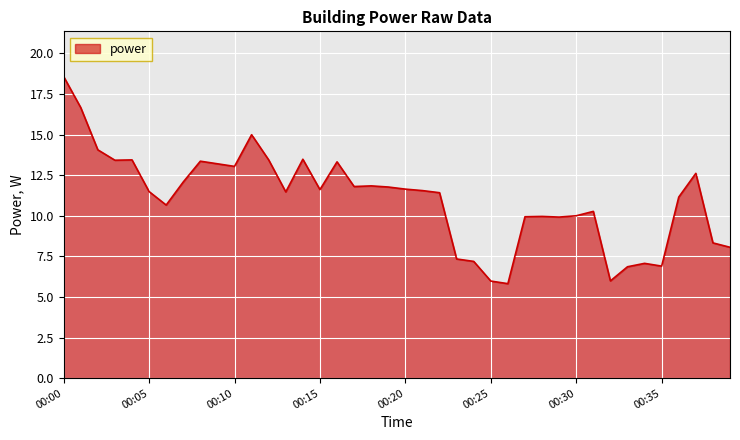

What is the maximum value shown in the chart?

18.6